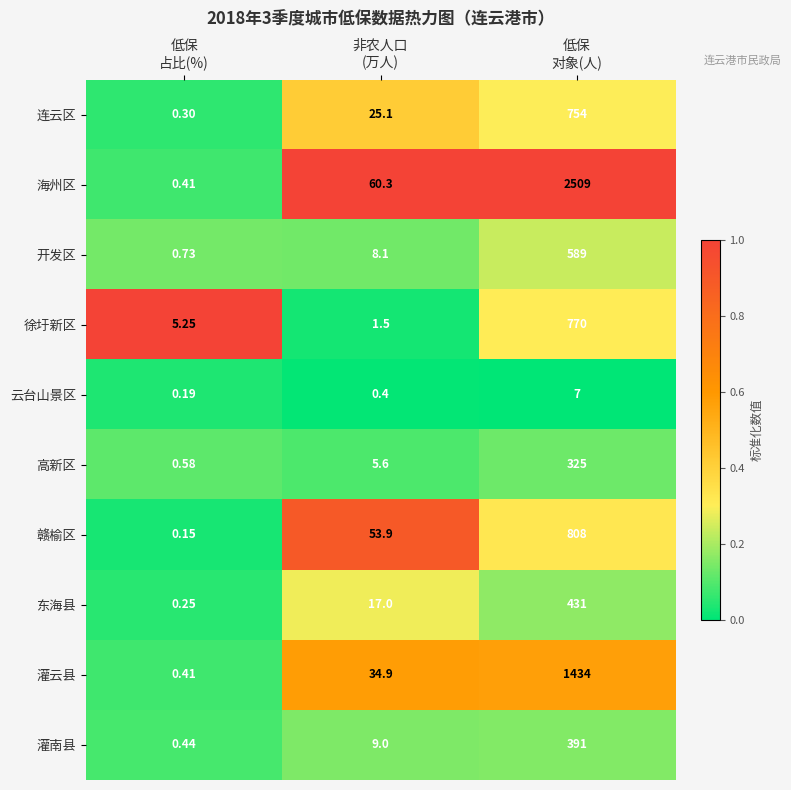

Which series has the largest total across all categories?

海州区